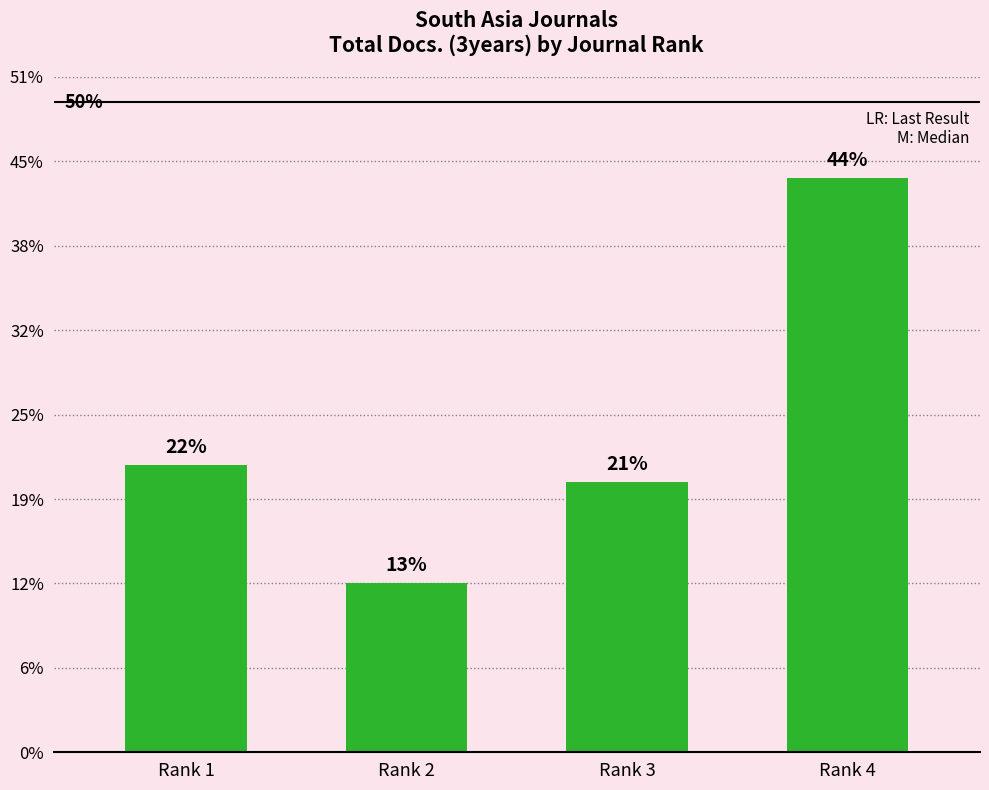

Where does the data first go above 17?

Rank 4